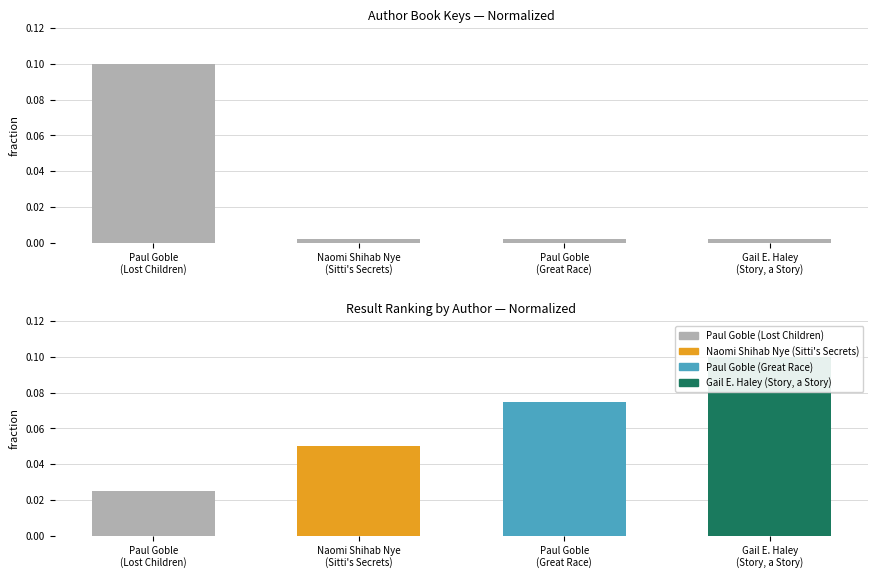

What is the label of the 1st bar from the right?

Gail E. Haley
(Story, a Story)